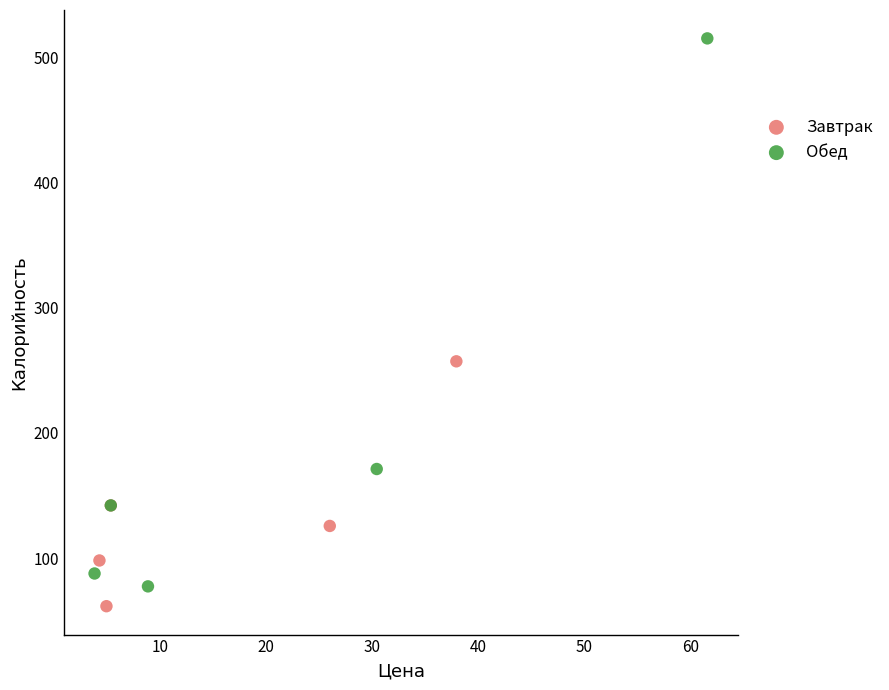

Which series has the widest spread of Y values?

Обед